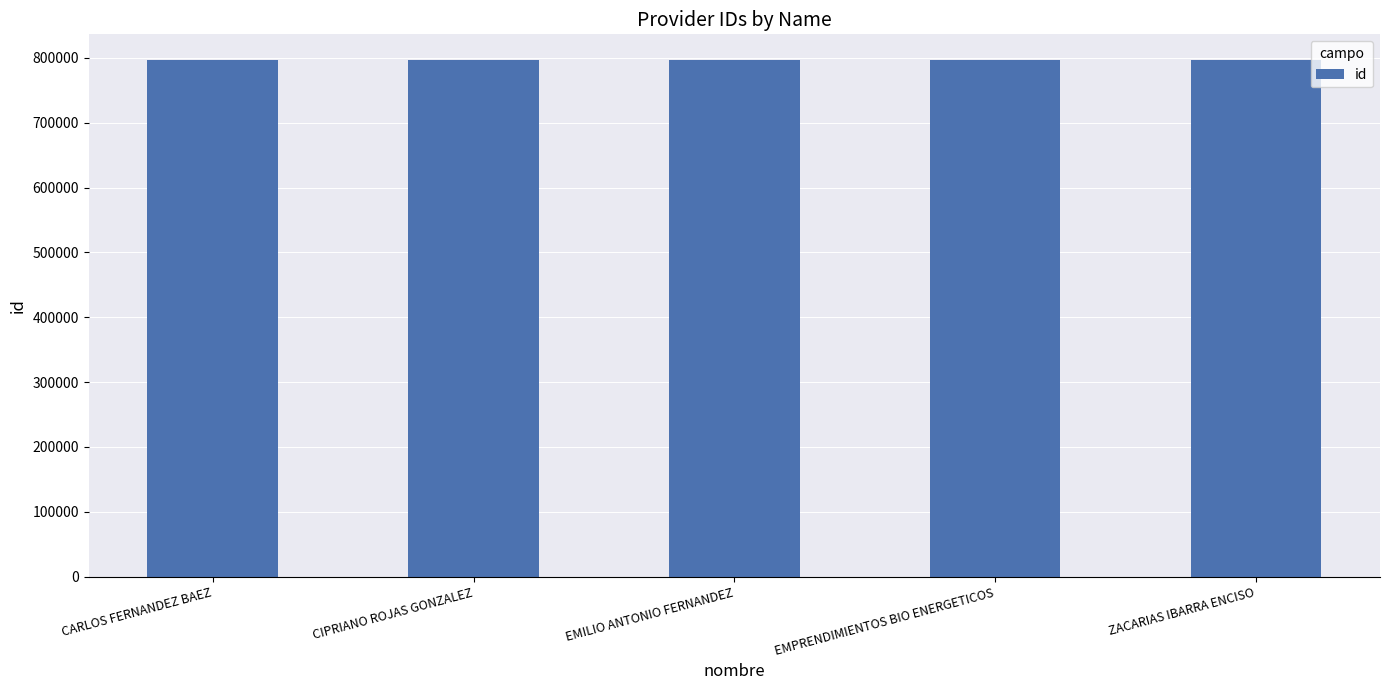

True or false: the data shows 328055 at CIPRIANO ROJAS GONZALEZ.

False